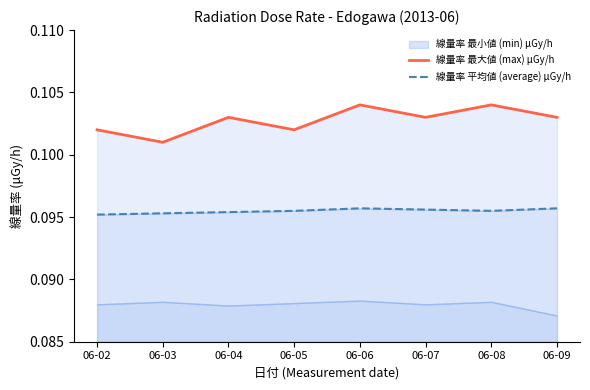

What is the maximum value shown in the chart?

0.1